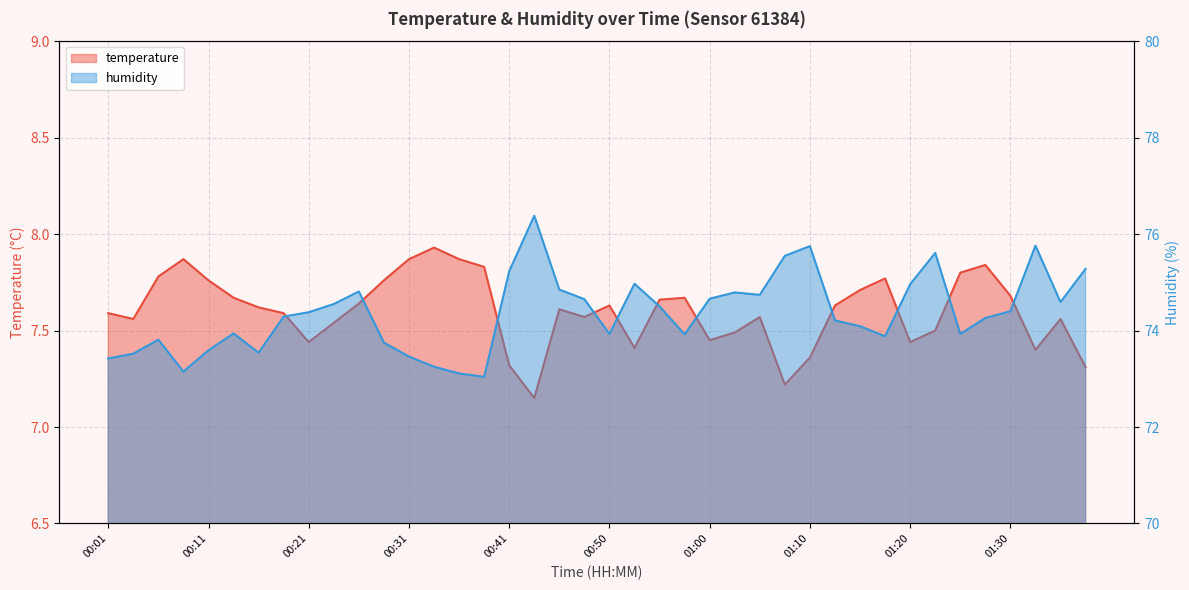

True or false: temperature and humidity cross at least once.

False